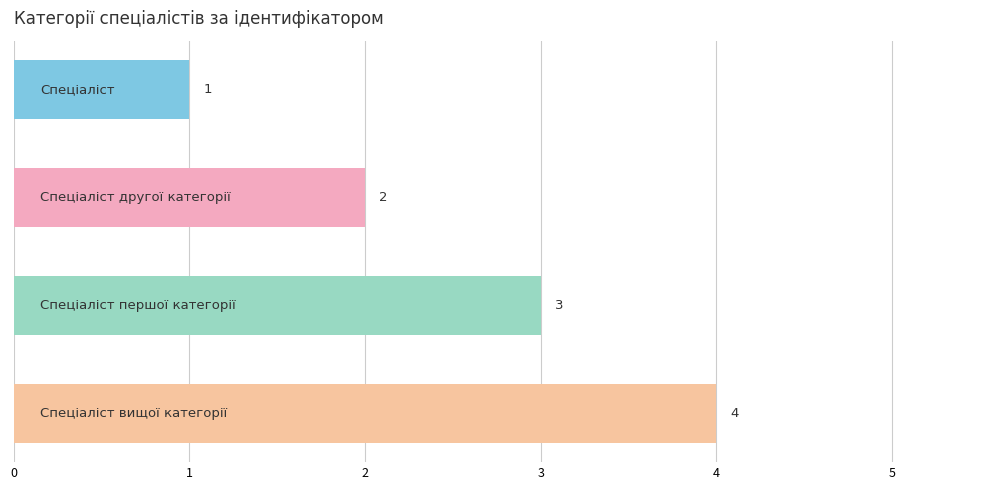

What is the difference between the maximum and minimum values?

3